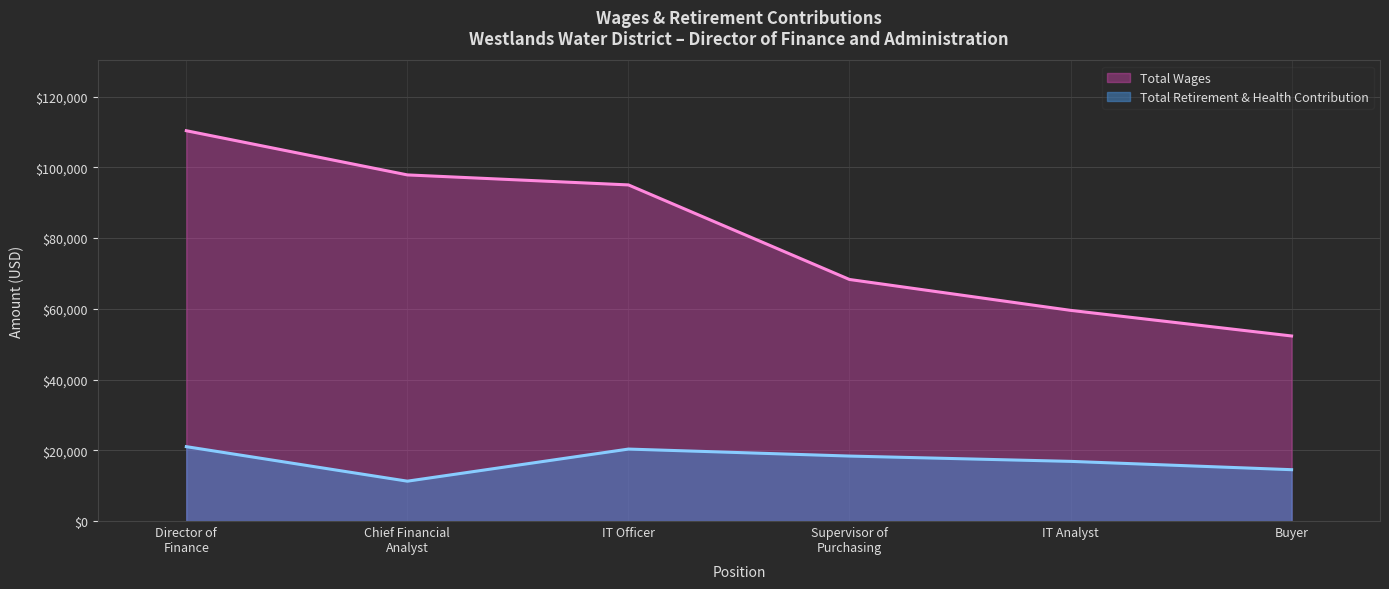

What is the average value of the Total Retirement & Health Contribution series?

17064